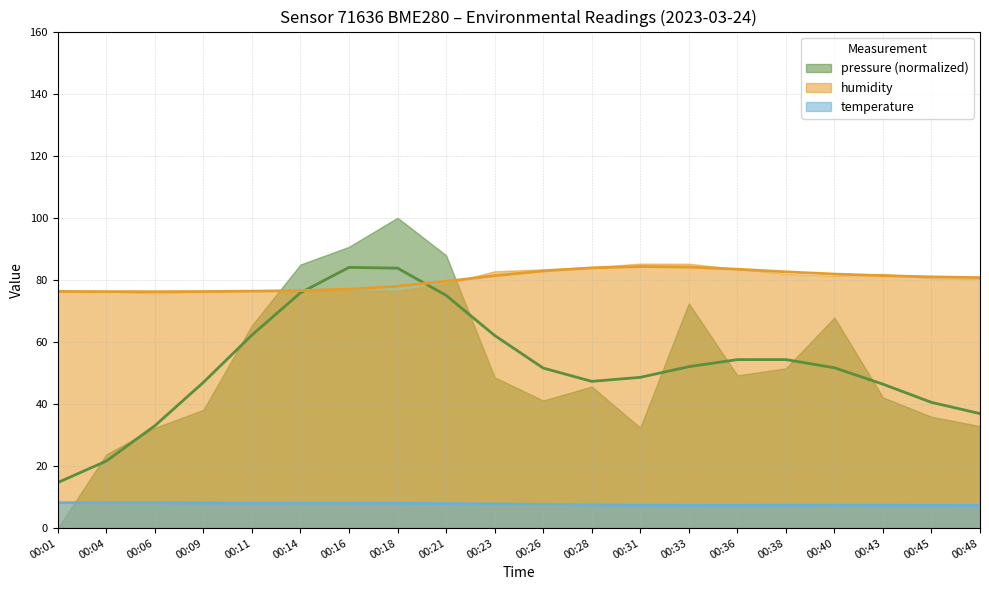

Where is temperature nearest to the value 7?

00:48